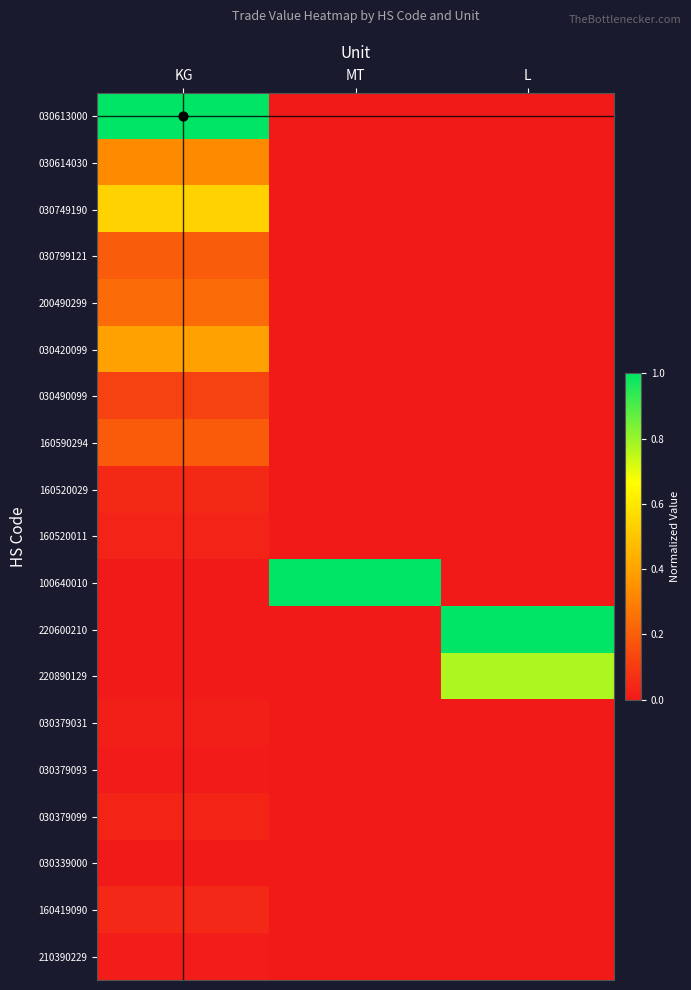

Reading left to right, transcribe all the data shown in this chart.

030613000: KG=1.0	MT=0.0	L=0.0
030614030: KG=0.3	MT=0.0	L=0.0
030749190: KG=0.5	MT=0.0	L=0.0
030799121: KG=0.2	MT=0.0	L=0.0
200490299: KG=0.2	MT=0.0	L=0.0
030420099: KG=0.4	MT=0.0	L=0.0
030490099: KG=0.1	MT=0.0	L=0.0
160590294: KG=0.2	MT=0.0	L=0.0
160520029: KG=0.0	MT=0.0	L=0.0
160520011: KG=0.0	MT=0.0	L=0.0
100640010: KG=0.0	MT=1.0	L=0.0
220600210: KG=0.0	MT=0.0	L=1.0
220890129: KG=0.0	MT=0.0	L=0.8
030379031: KG=0.0	MT=0.0	L=0.0
030379093: KG=0.0	MT=0.0	L=0.0
030379099: KG=0.0	MT=0.0	L=0.0
030339000: KG=0.0	MT=0.0	L=0.0
160419090: KG=0.0	MT=0.0	L=0.0
210390229: KG=0.0	MT=0.0	L=0.0